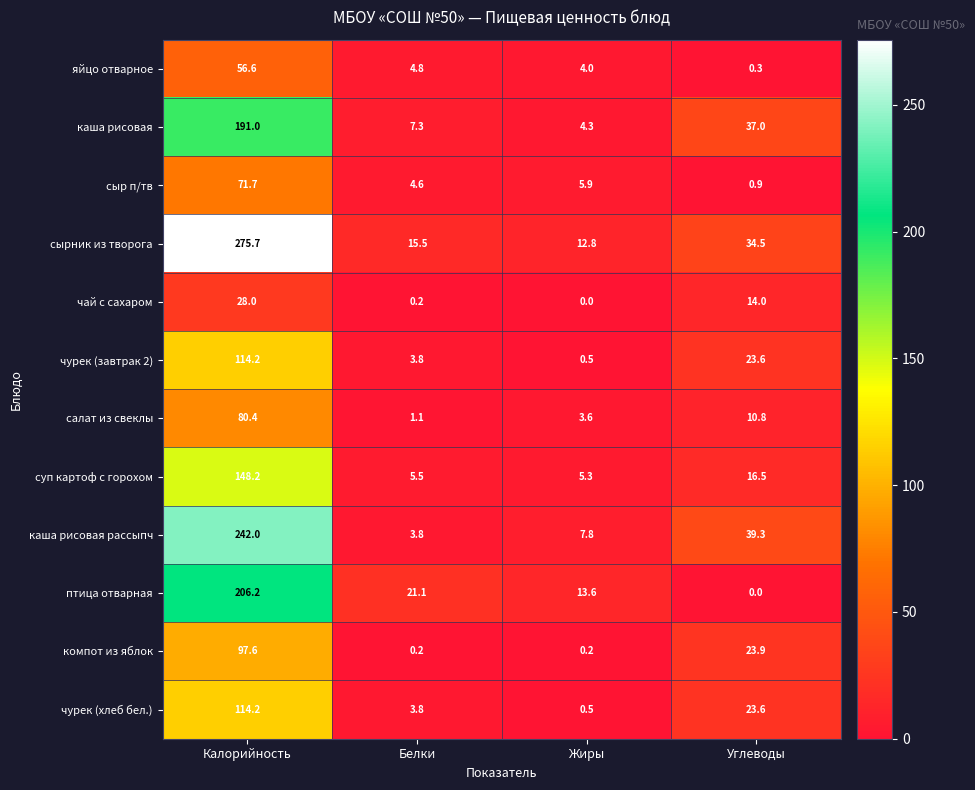

Count the number of data series in this chart.

12